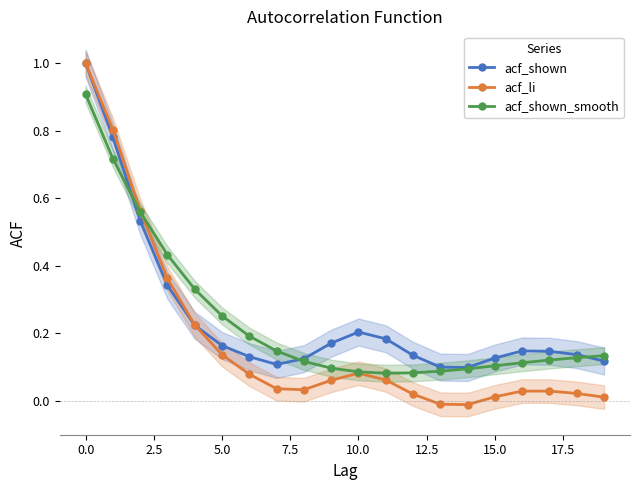

What is the highest value of the acf_li series?

1.0